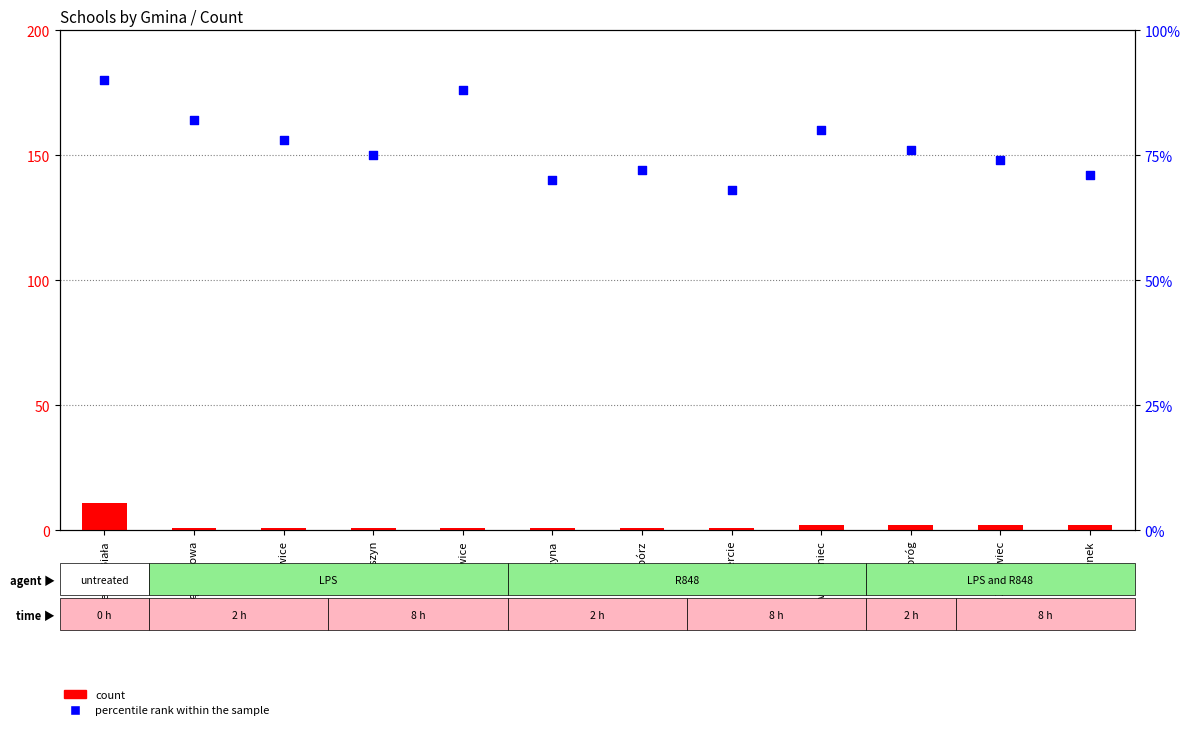

What are all the series names shown in the legend?

count, percentile rank within the sample